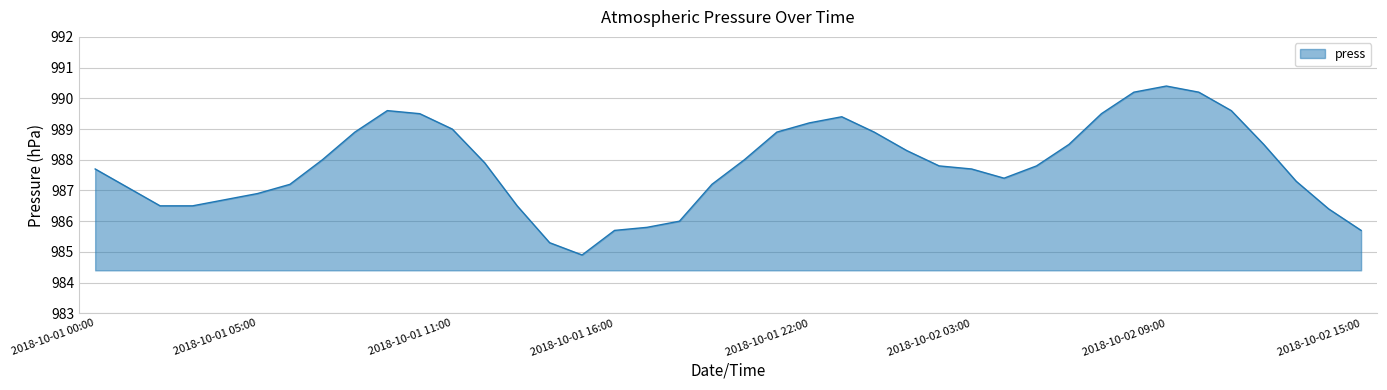

What is the difference between the maximum and minimum values?

5.5